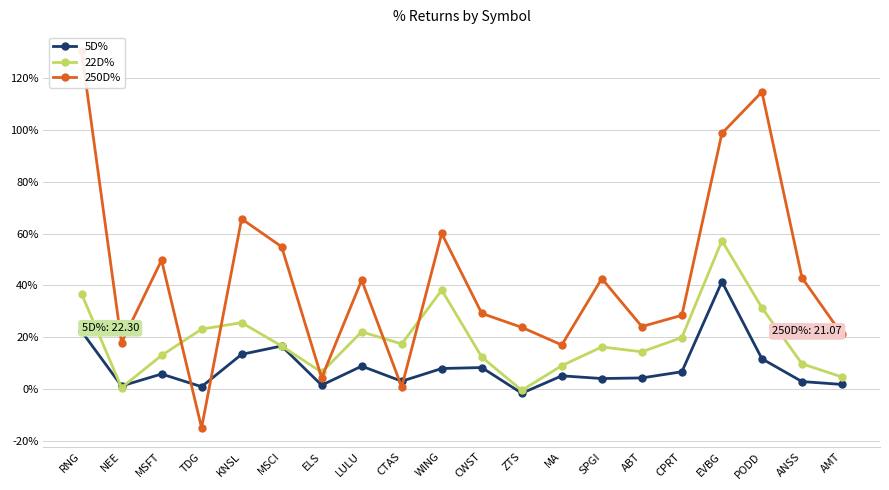

Is the value of 250D% at MSCI greater than the value of 22D% at SPGI?

Yes